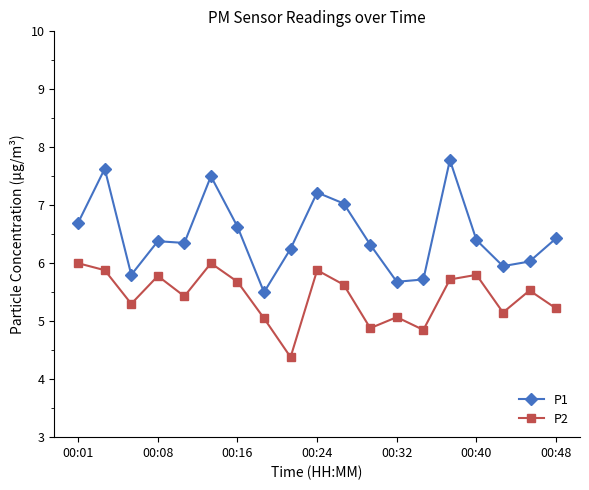

What is the smallest value displayed?

4.4